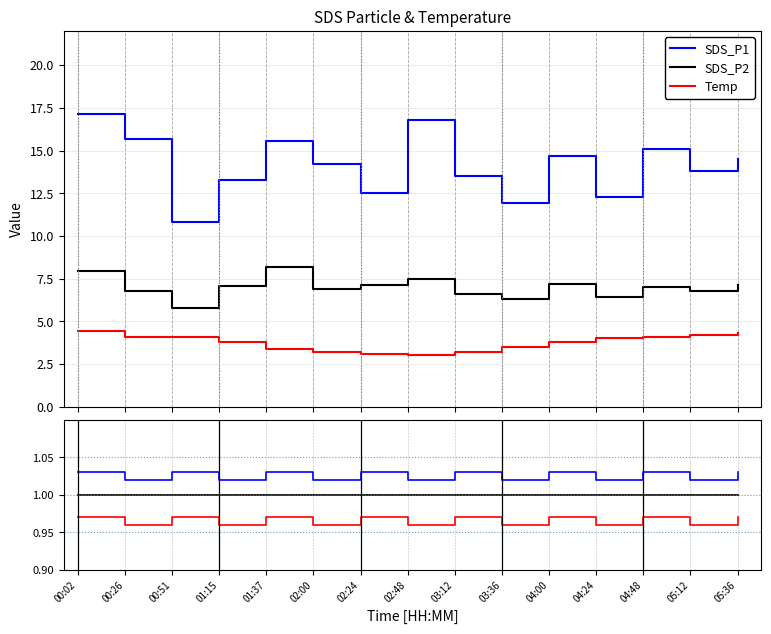

True or false: Temp has a value of 4.1 at 04:48.

True